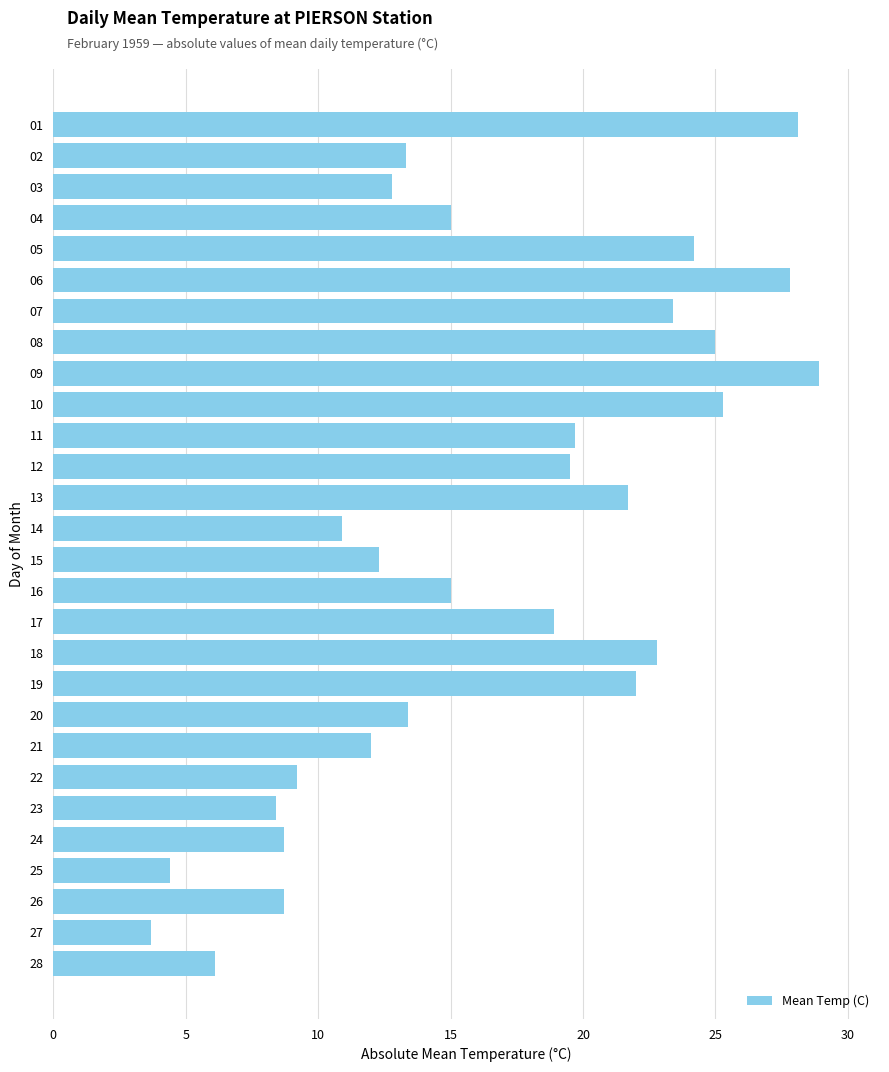

What is the change in value from 07 to 16?

-8.4